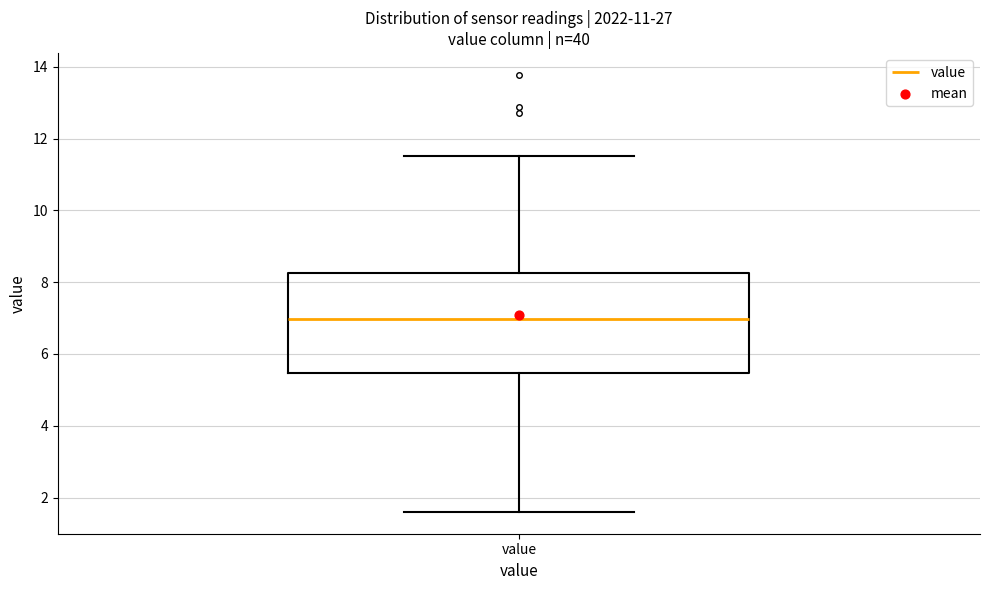

Transcribe this box plot: give where the median line is, the range the box spans, and where the two whiskers end, as read against the y-axis. The values are not printed on the chart, so give them approximately, as read against the axis.

median 7.0, box 5.4 to 8.2, whiskers 1.6 to 11.6